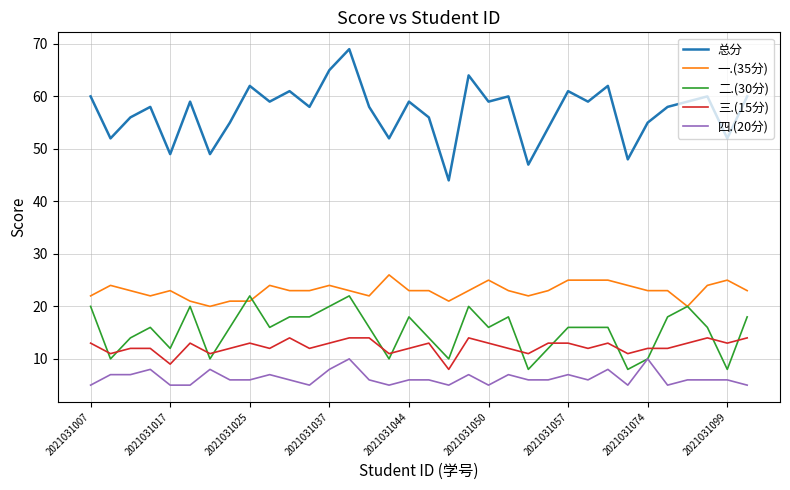

What is the sum of all 一.(35分) values?

782